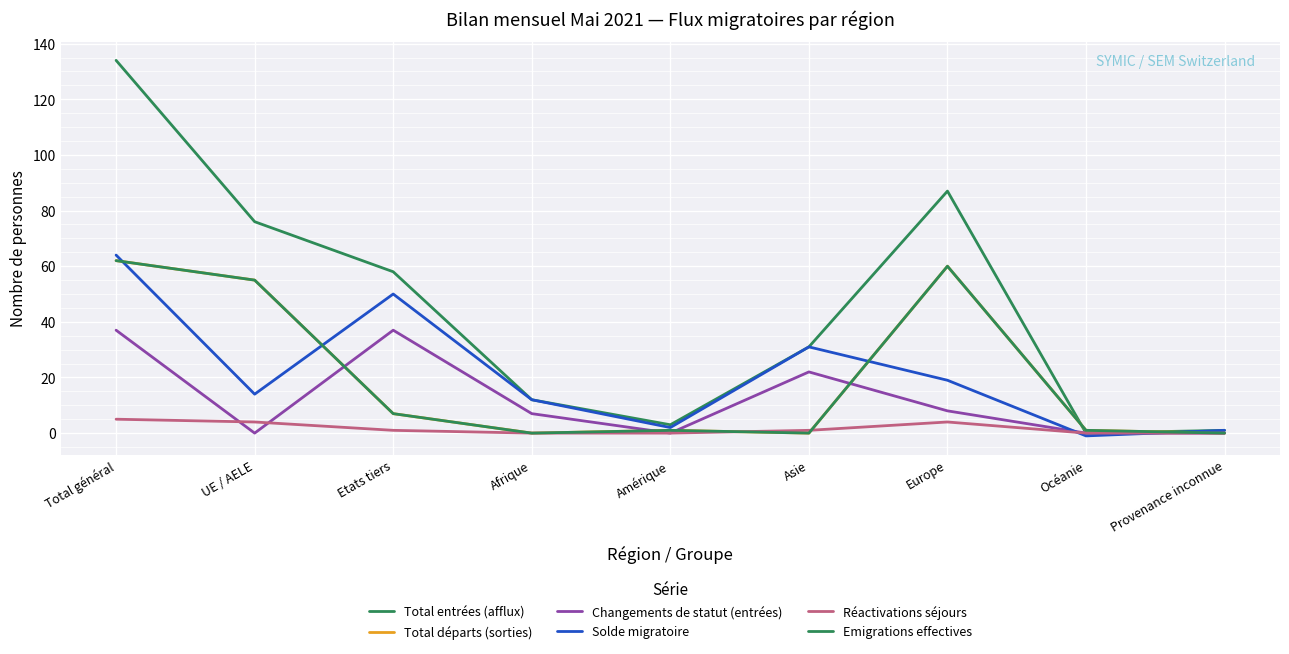

Where do Changements de statut (entrées) and Réactivations séjours first cross each other?

Total général and UE / AELE